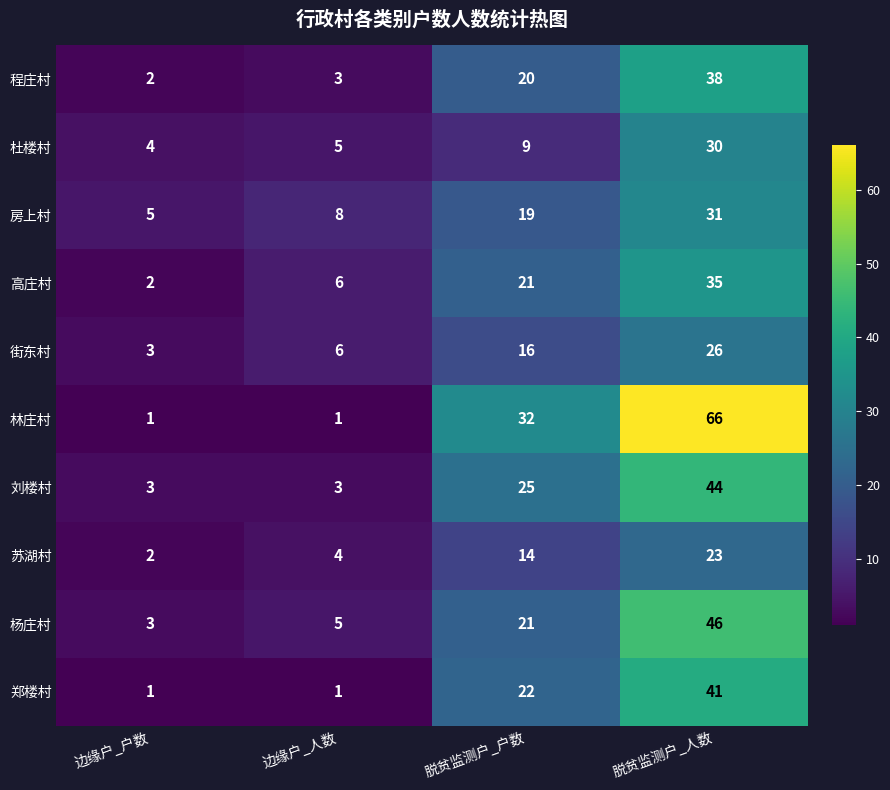

What is the highest value of the 街东村 series?

26